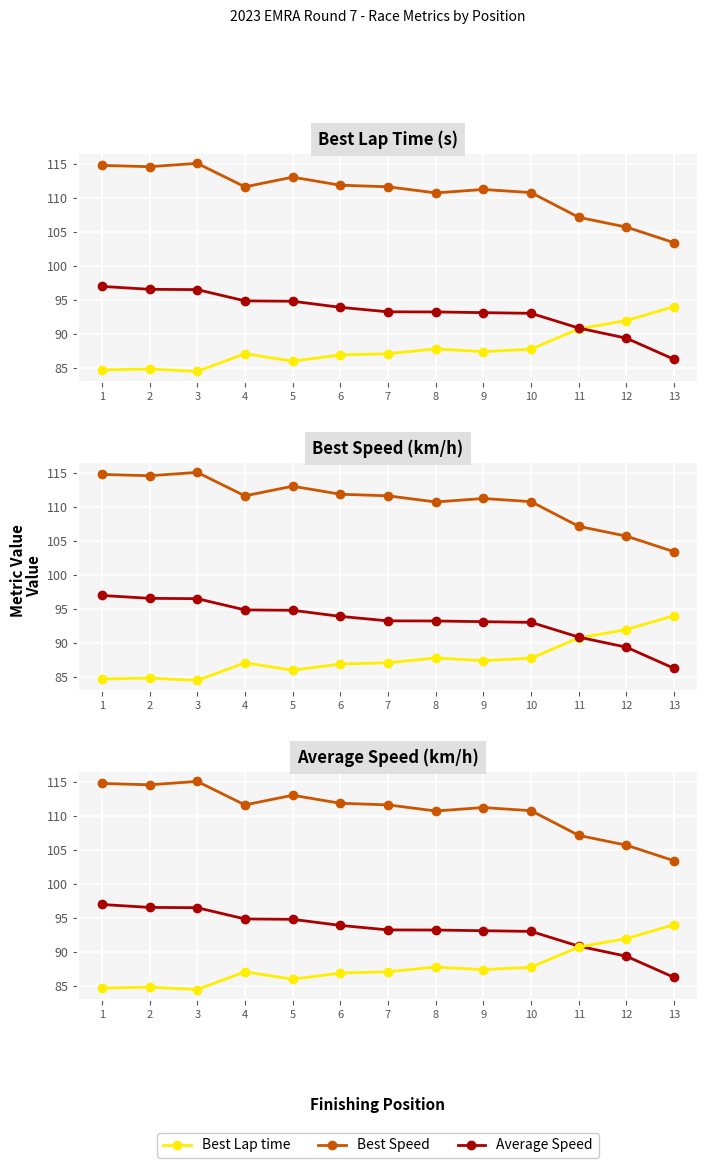

Is it true that Best Lap time equals 84.7 at 1?

True